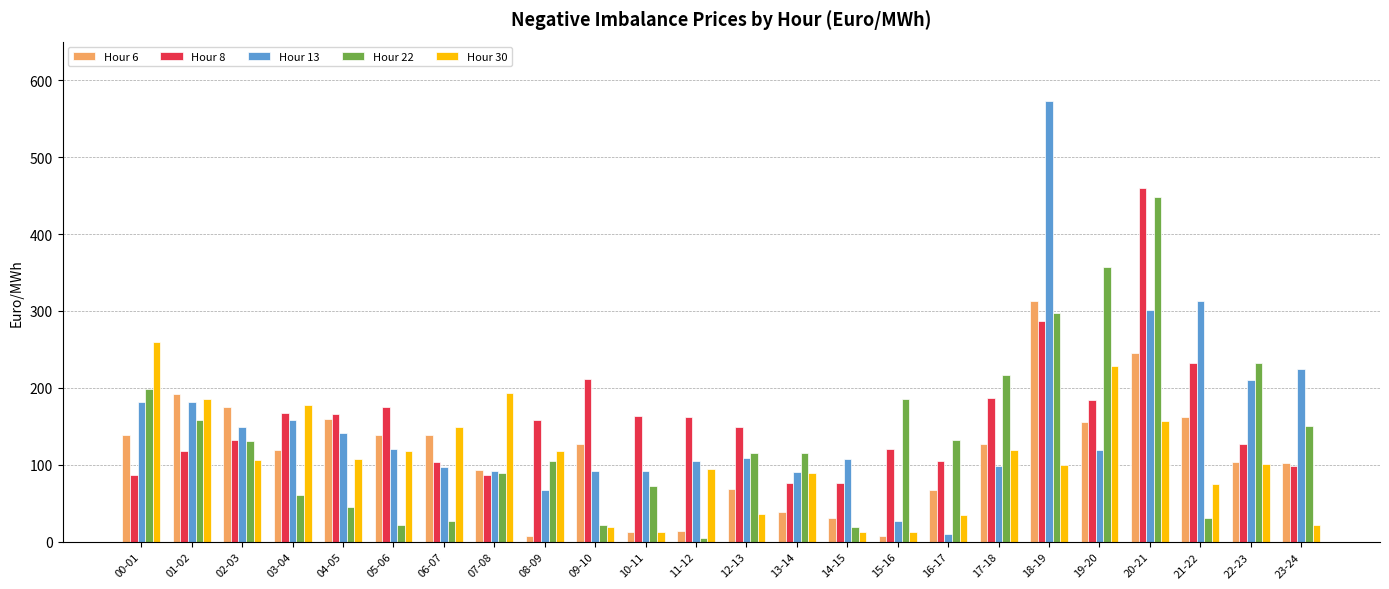

At how many categories does at least one series exceed 17?

24